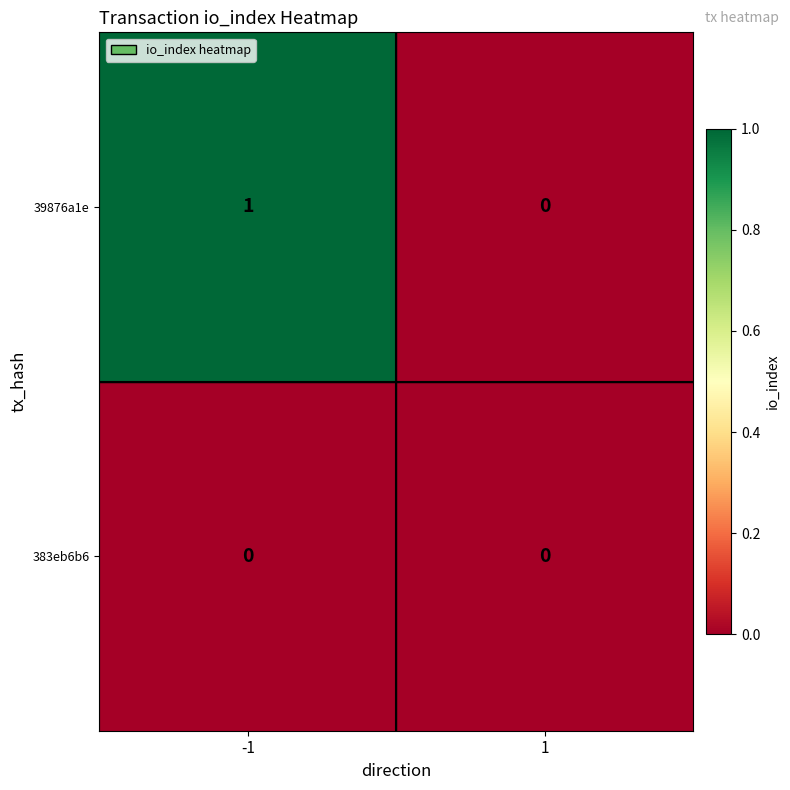

Which series has the widest spread of values?

39876a1e